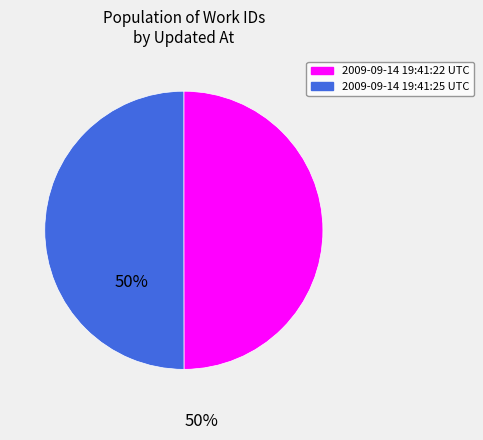

Is the sum of 2009-09-14 19:41:25 UTC and 2009-09-14 19:41:22 UTC greater than half?

Yes